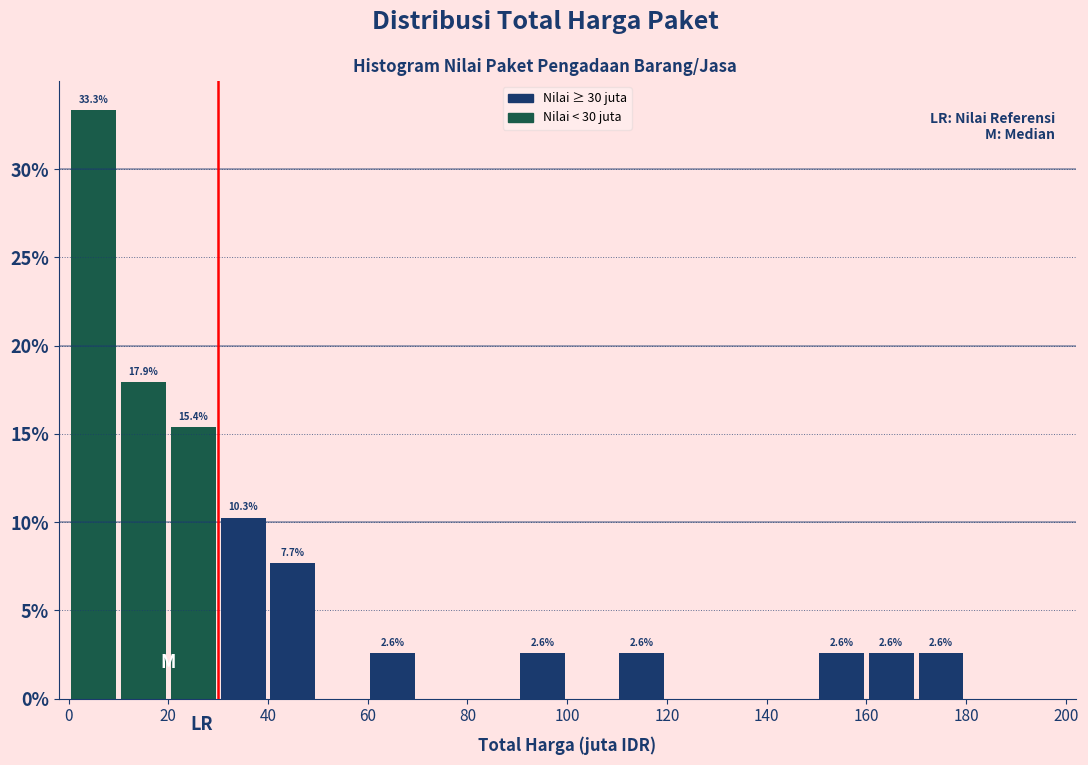

Over which range of the x-axis is the bar tallest?

0 to 10